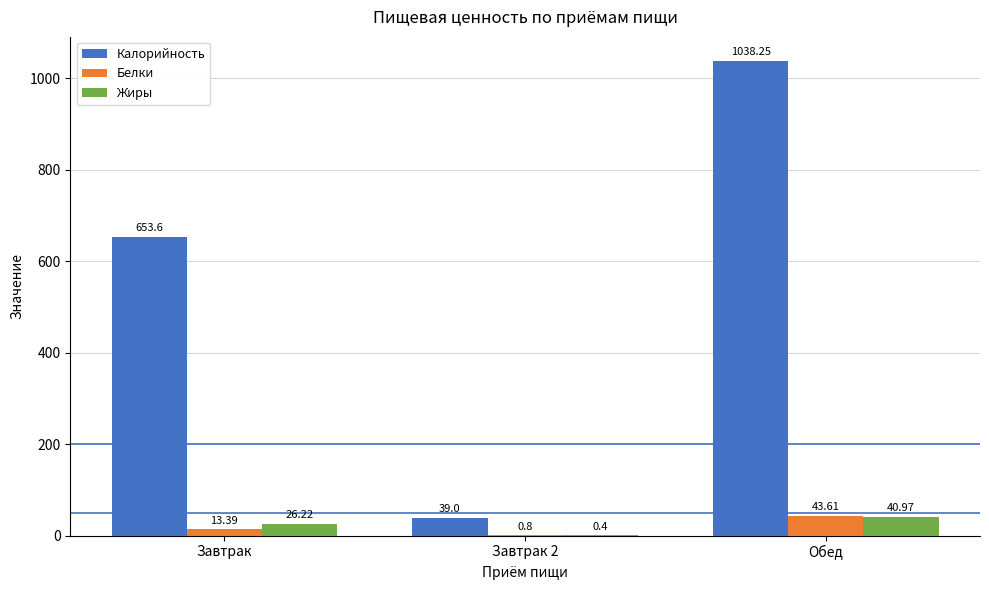

What is the sum of all Жиры values?

67.6